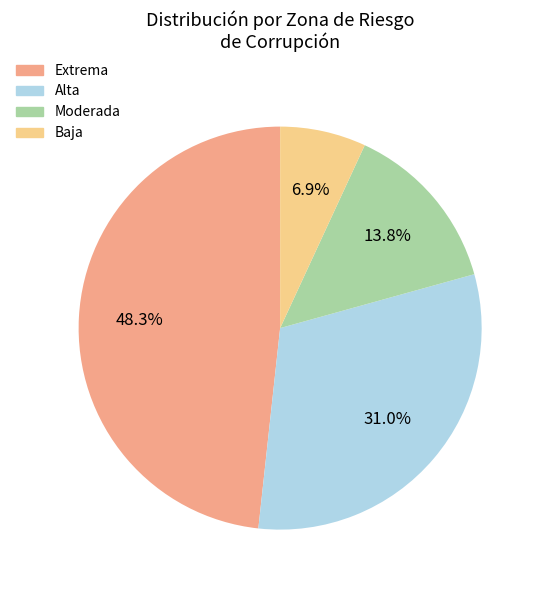

Which has a higher value, Extrema or Baja?

Extrema